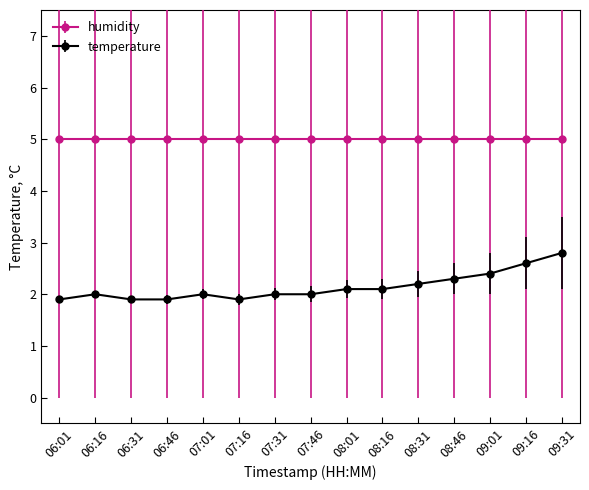

What is the label of the 4th point from the right?

08:46